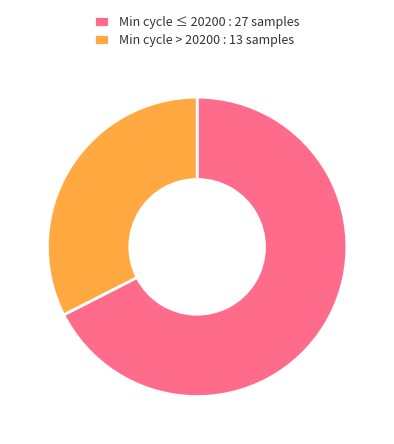

Is it true that Min cycle ≤ 20200 : 27 samples is 57% of the pie?

False